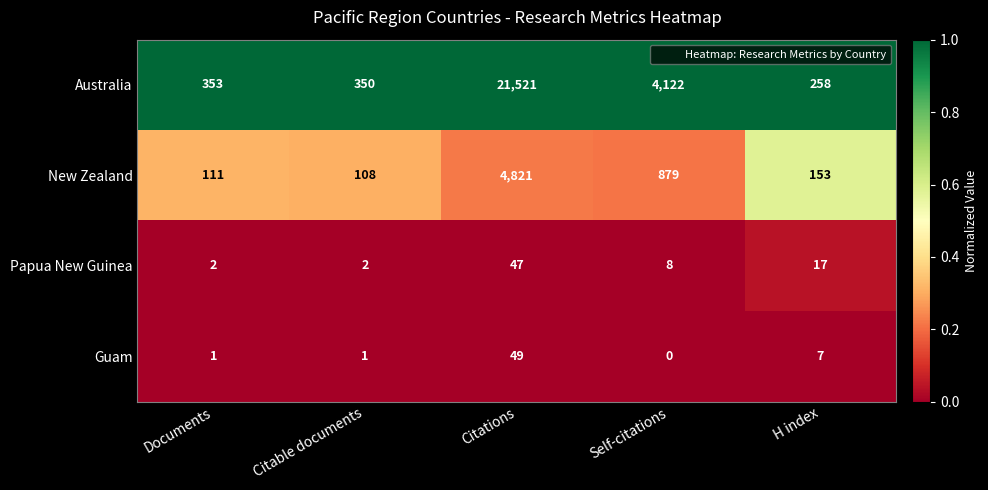

The value of New Zealand at H index is 265. True or false?

False